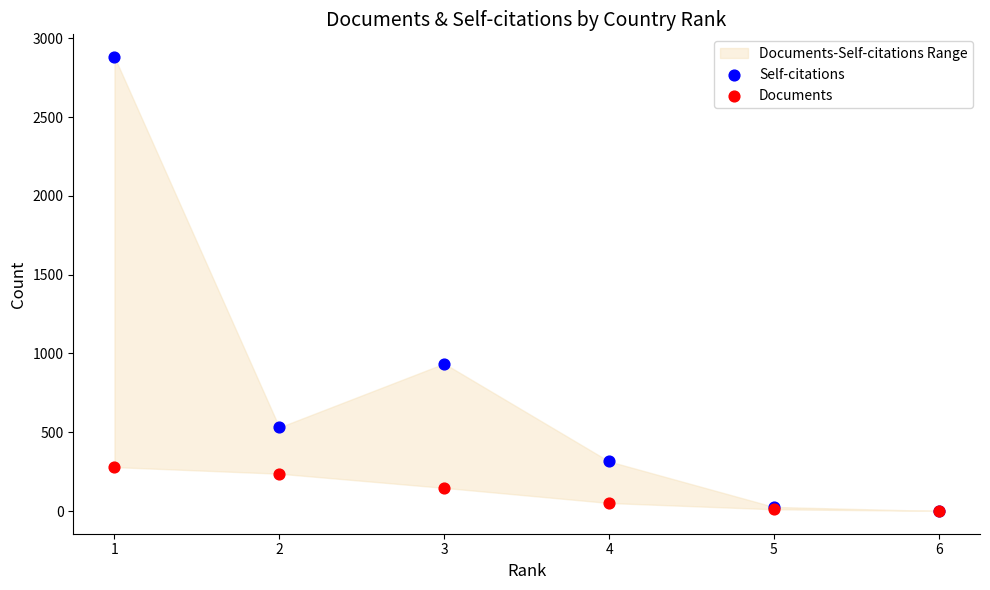

In the Self-citations series, what Y value is closest to 1441?

936